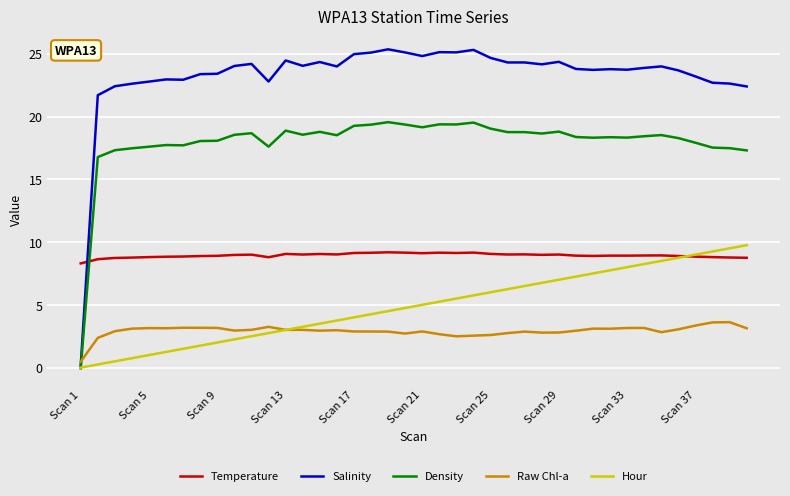

Which series has the largest total across all categories?

Salinity